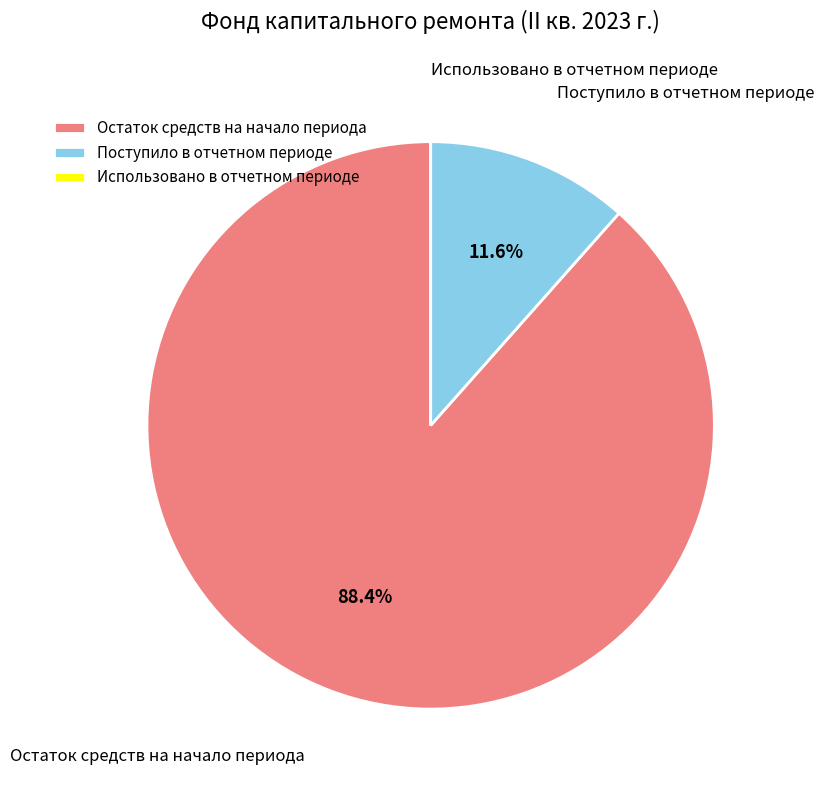

What is the largest slice in the pie chart?

Остаток средств на начало периода